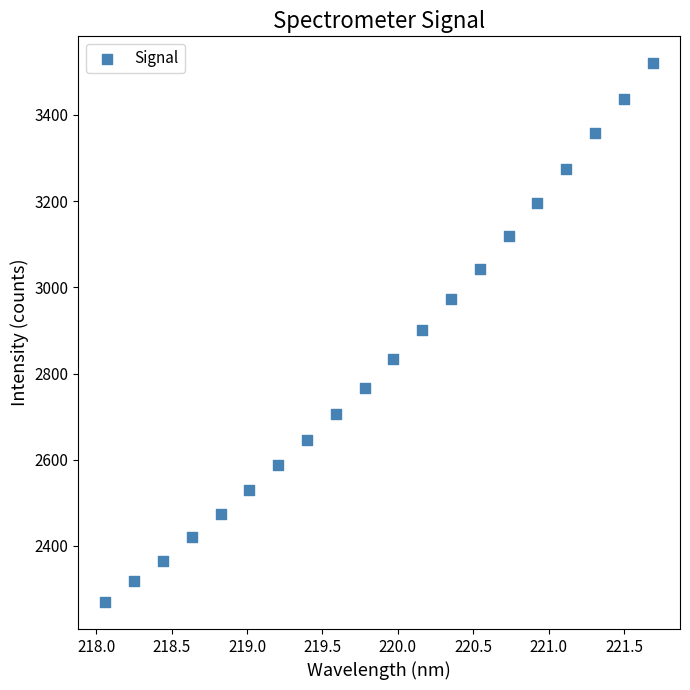

What is the range of X values (max minus min)?

3.6